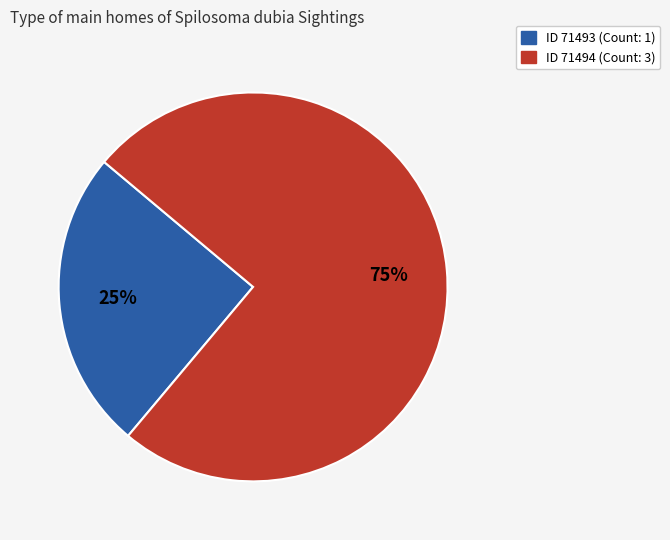

Is there any slice that represents more than half of the pie?

Yes